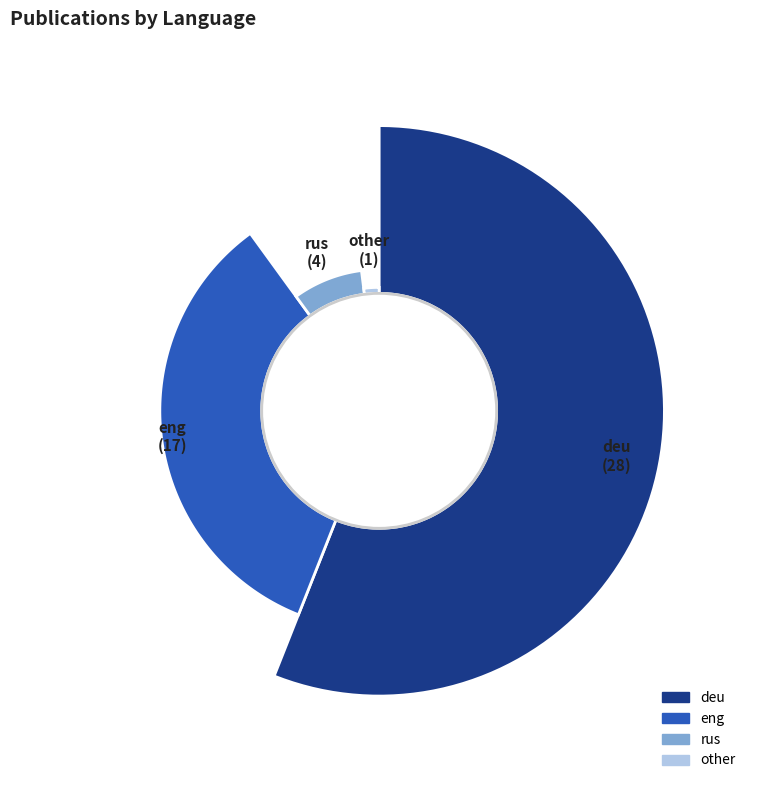

Which slice is the smallest?

other